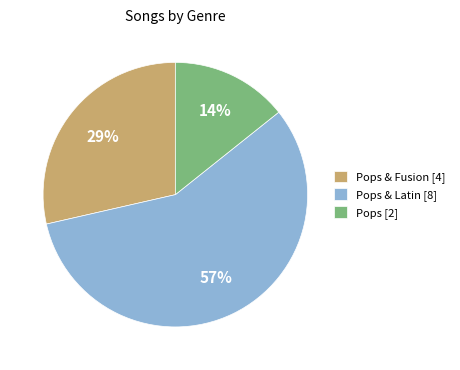

To the nearest percent, what is the difference between the Pops & Latin [8] and Pops [2] slice percentages?

43%